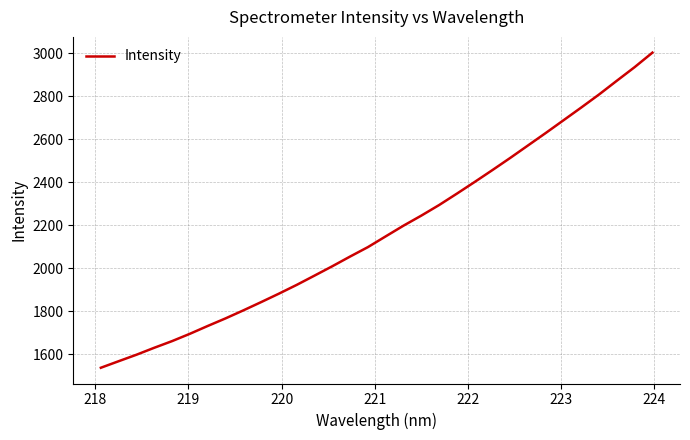

What is the greatest value displayed?

3003.1